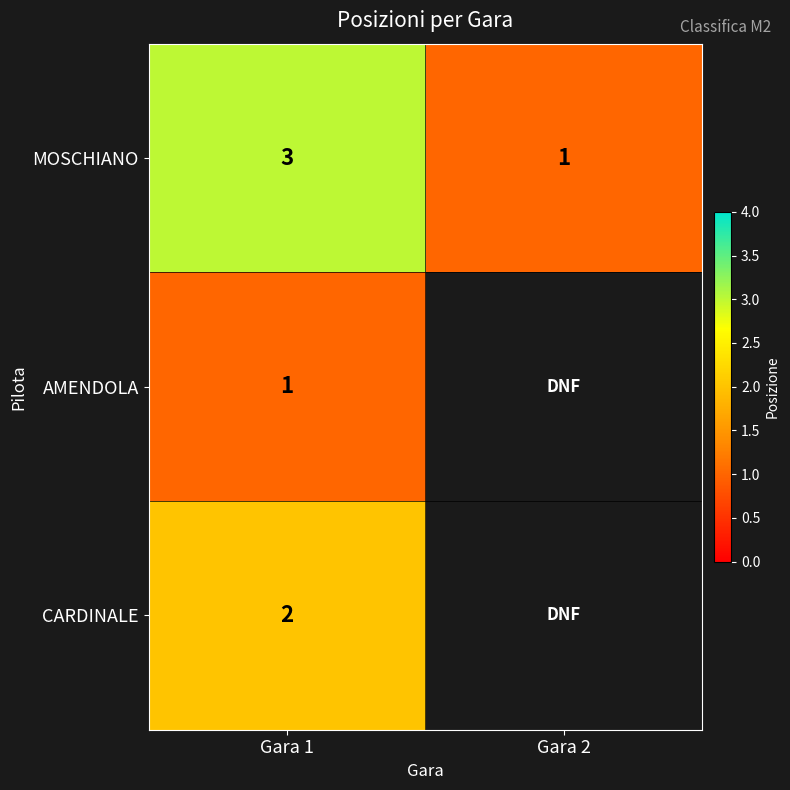

True or false: MOSCHIANO has a value of 1 at Gara 2.

True